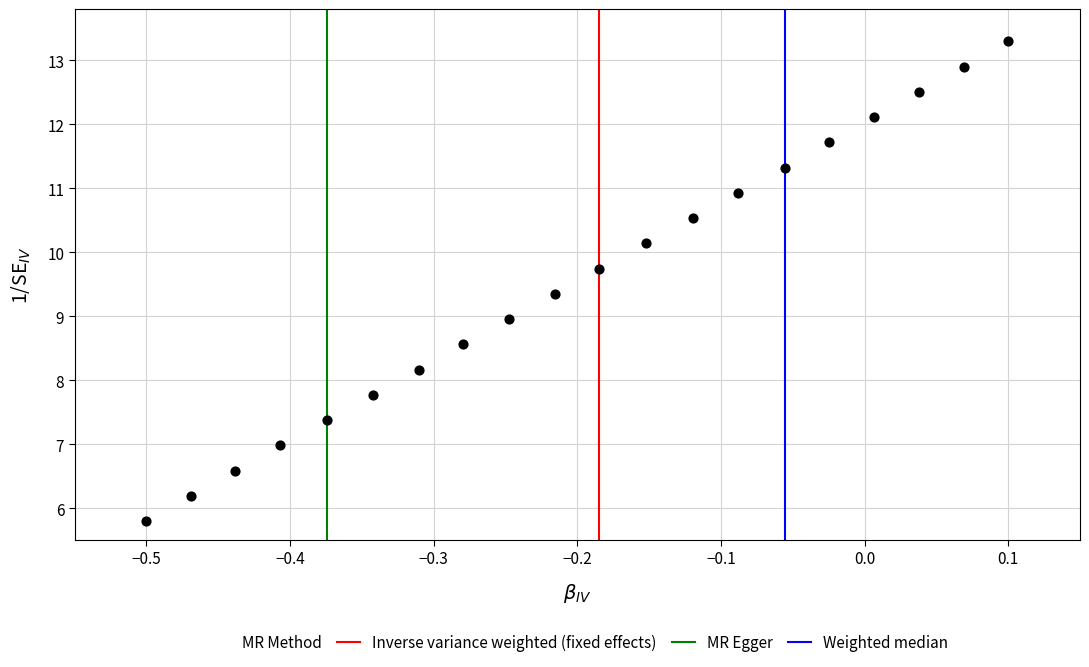

What is the range of X values (max minus min)?

0.6